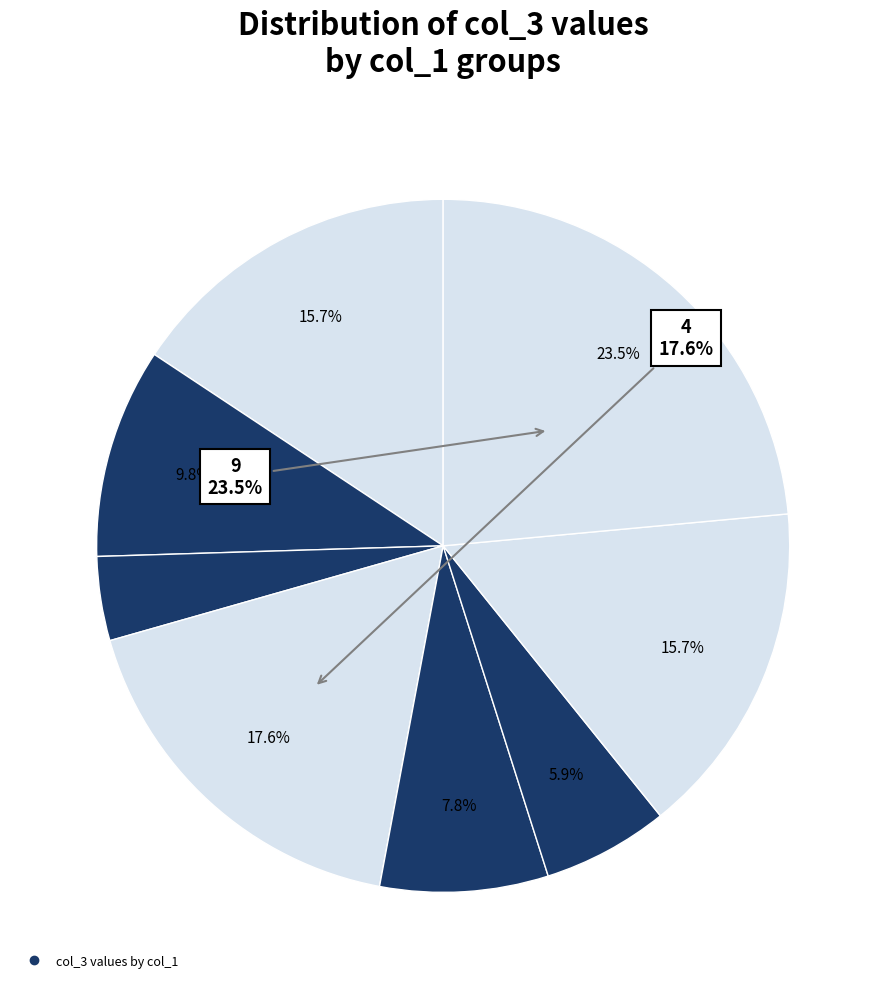

The 4 slice represents 16% of the pie. True or false?

False